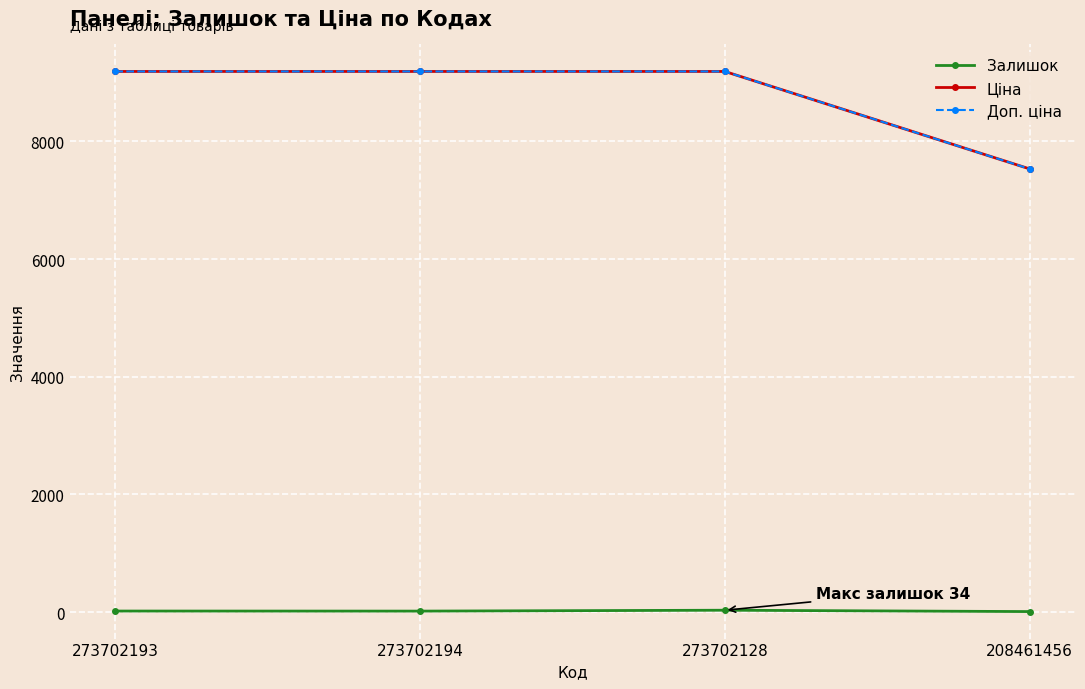

Is this an area chart (filled region under the line)?

No